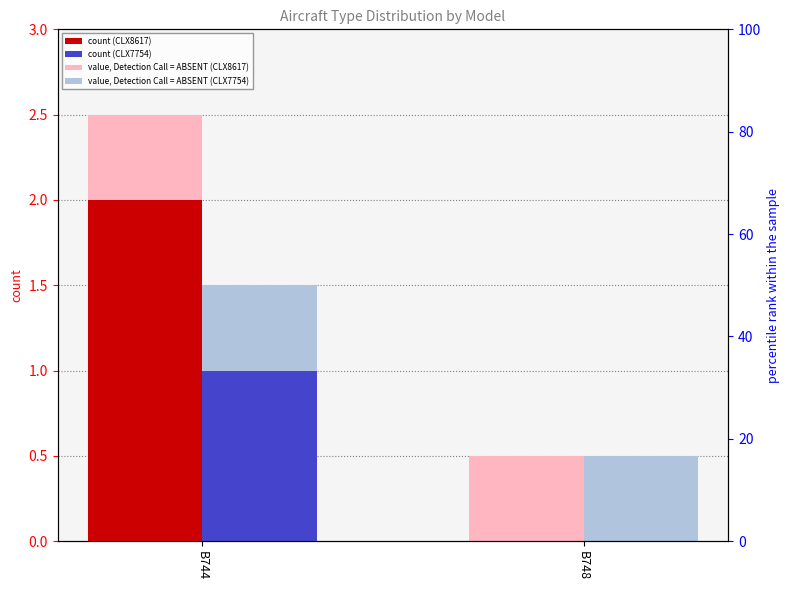

Reading left to right, transcribe all the data shown in this chart.

CLX8617 (absent): 2.5	0.5
CLX8617: 2.0	0.0
CLX7754 (absent): 1.5	0.5
CLX7754: 1.0	0.0